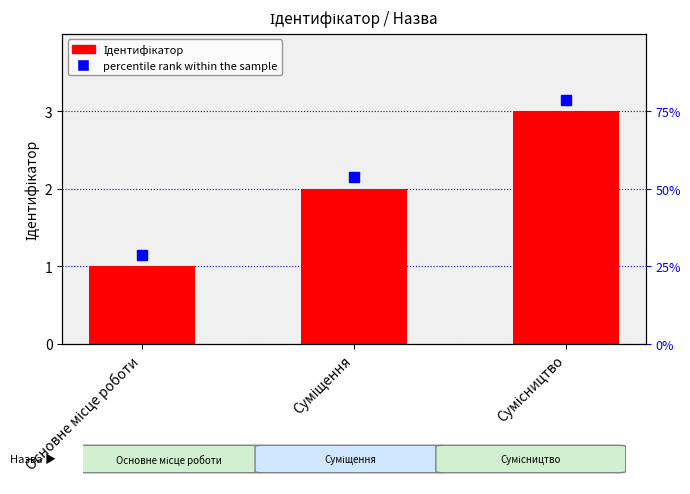

What is the maximum value shown in the chart?

3